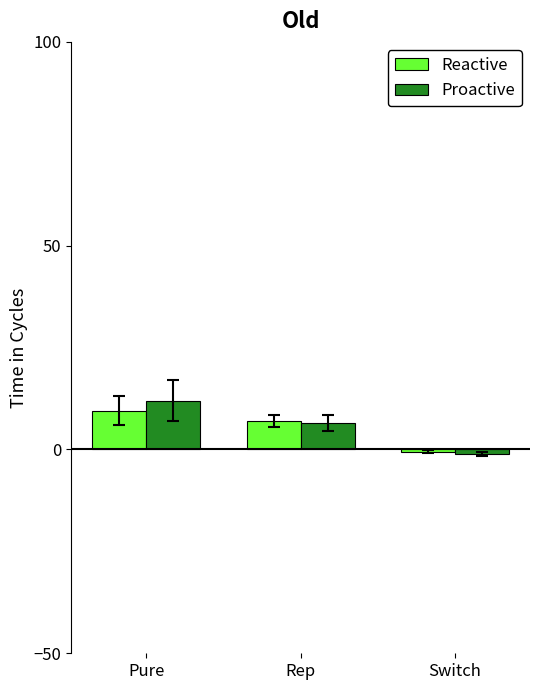

Which series has the largest range (max minus min)?

Proactive